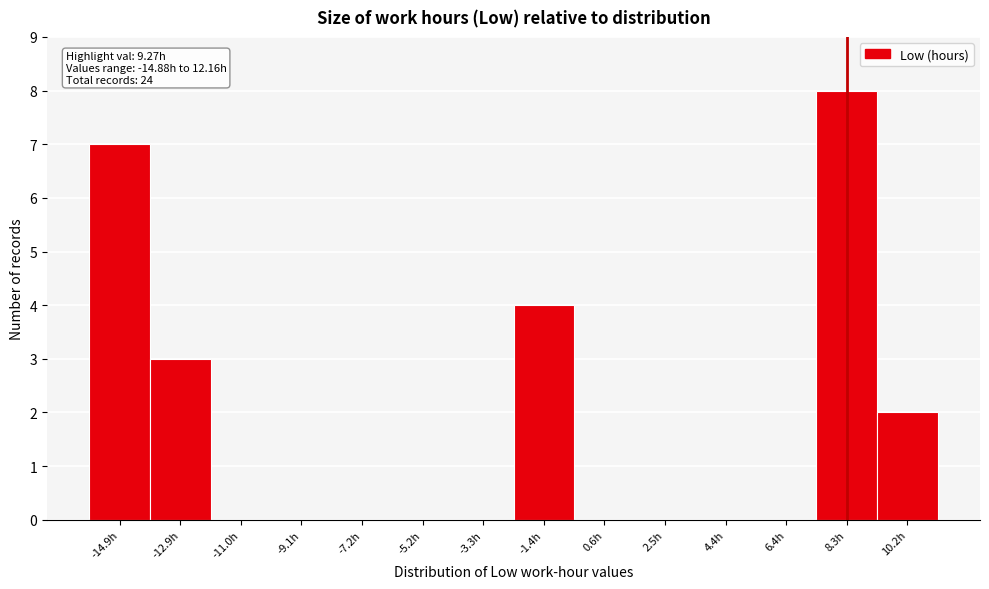

Reading left to right, transcribe all the data shown in this chart.

-14.9h=7	-12.9h=3	-11.0h=0	-9.1h=0	-7.2h=0	-5.2h=0	-3.3h=0	-1.4h=4	0.6h=0	2.5h=0	4.4h=0	6.4h=0	8.3h=8	10.2h=2